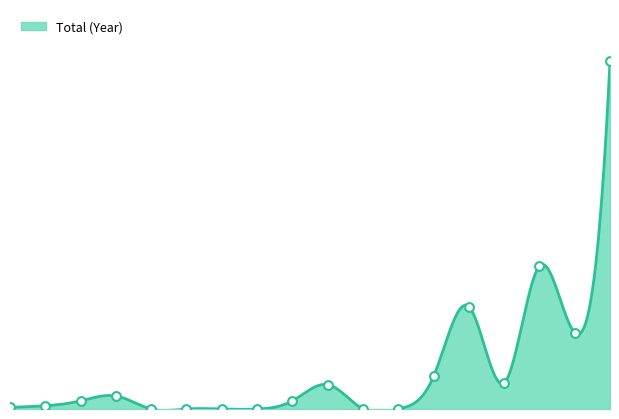

Between HSR and Kormangala, which is larger?

HSR